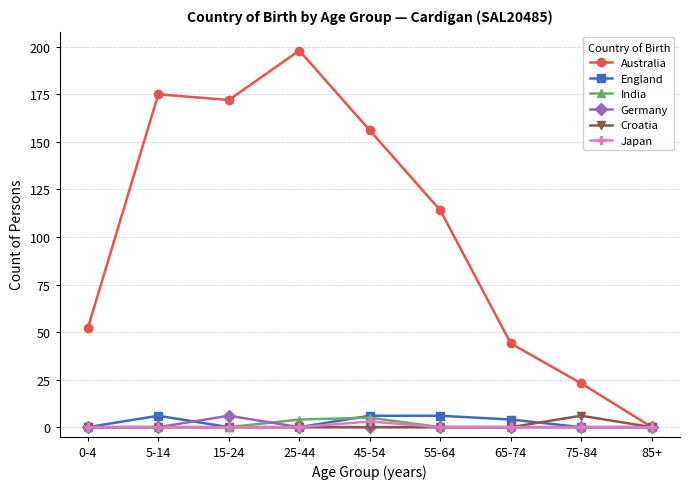

How many lines are shown in the chart?

6